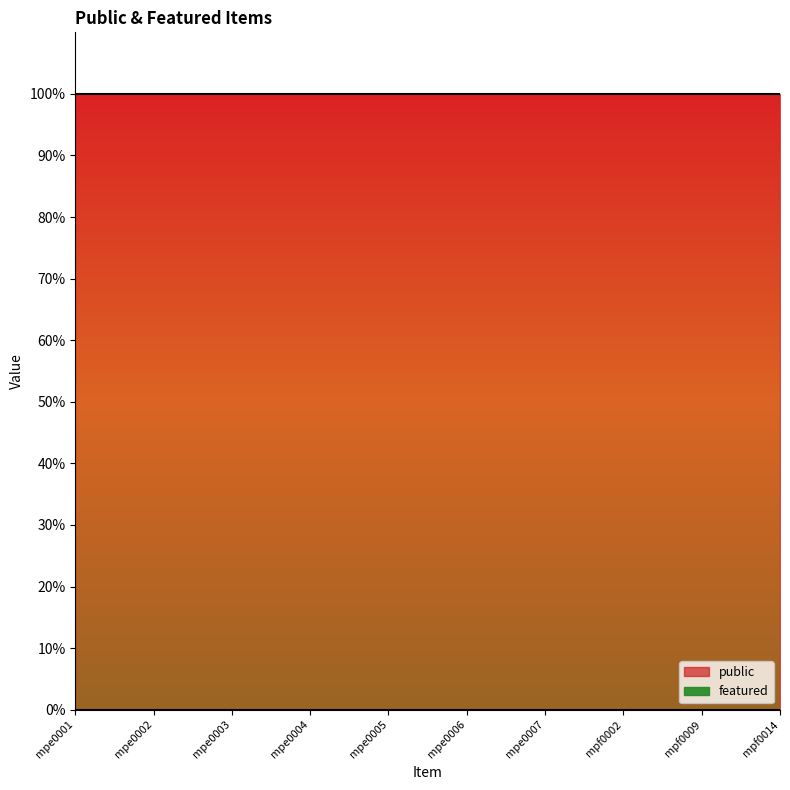

At which label does featured reach its minimum?

mpe0001